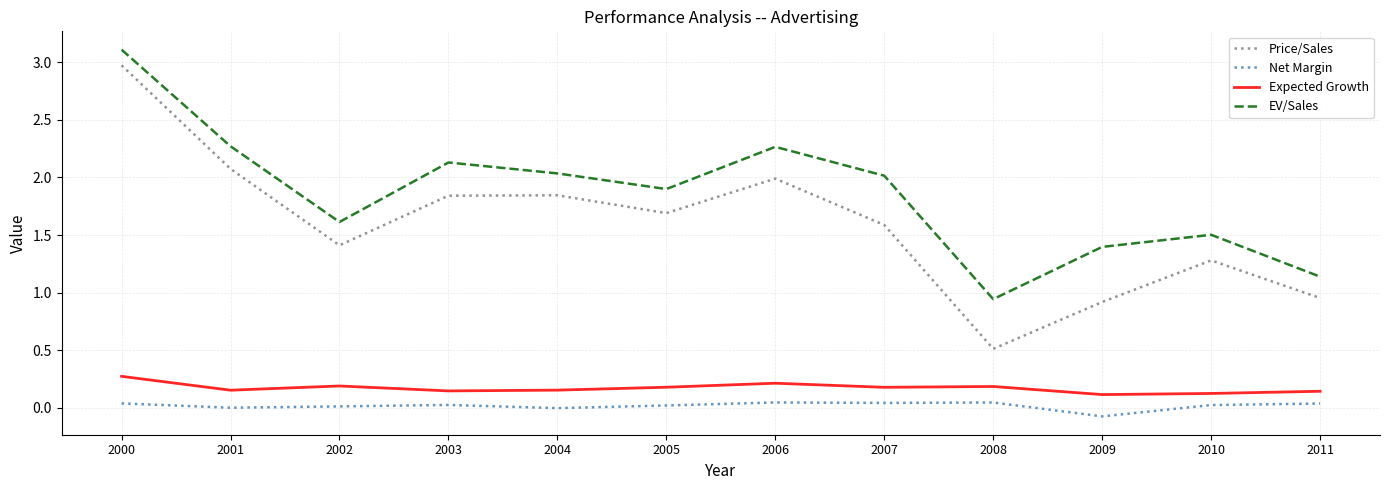

What is the difference between the maximum and minimum values in the EV/Sales series?

2.2